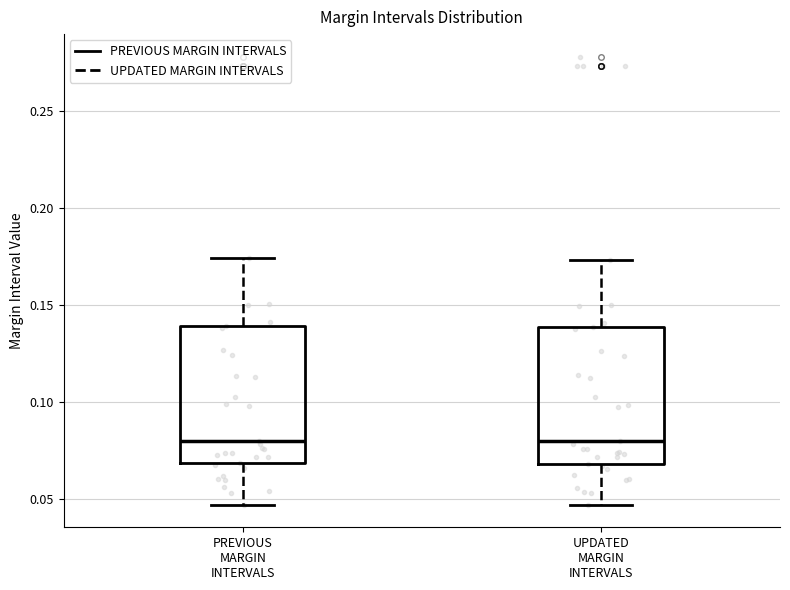

Reading left to right, read every box against the y-axis: the position of its median line, the range the box covers, and the ends of its whiskers. The values are not printed on the chart, so give them approximately, as read against the axis.

PREVIOUS MARGIN INTERVALS: median 0.080, box 0.070 to 0.140, whiskers 0.045 to 0.175
UPDATED MARGIN INTERVALS: median 0.080, box 0.070 to 0.140, whiskers 0.045 to 0.175